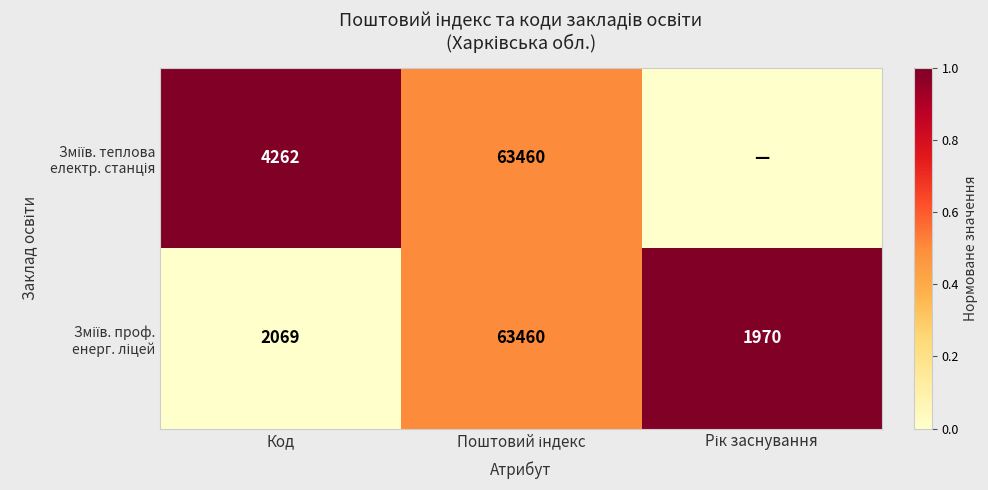

What is the total value across all series at Код?

6331